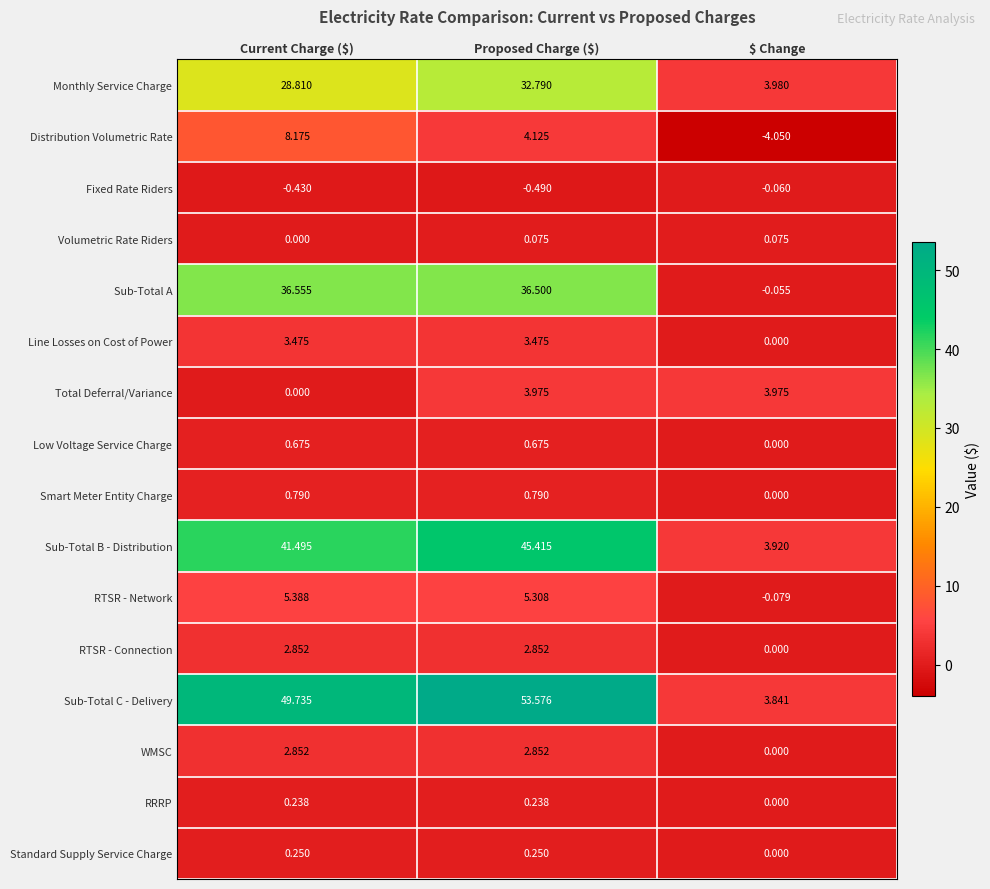

At how many categories does at least one series exceed 2?

3